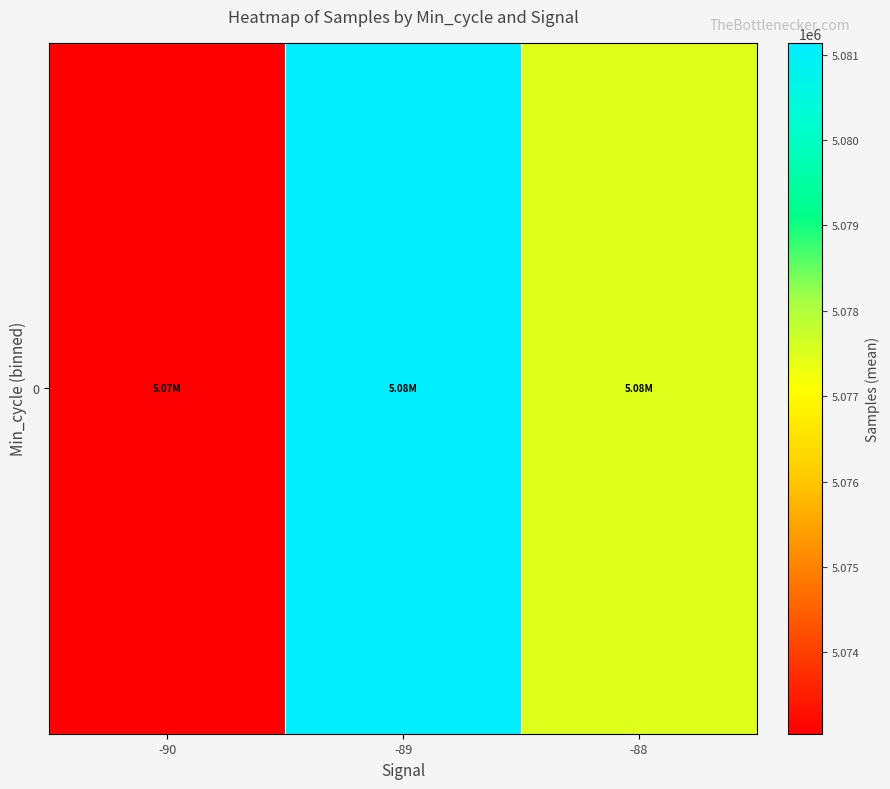

Reading right to left, extract all data points from this chart.

-88=5077479.7	-89=5081136.9	-90=5073046.7